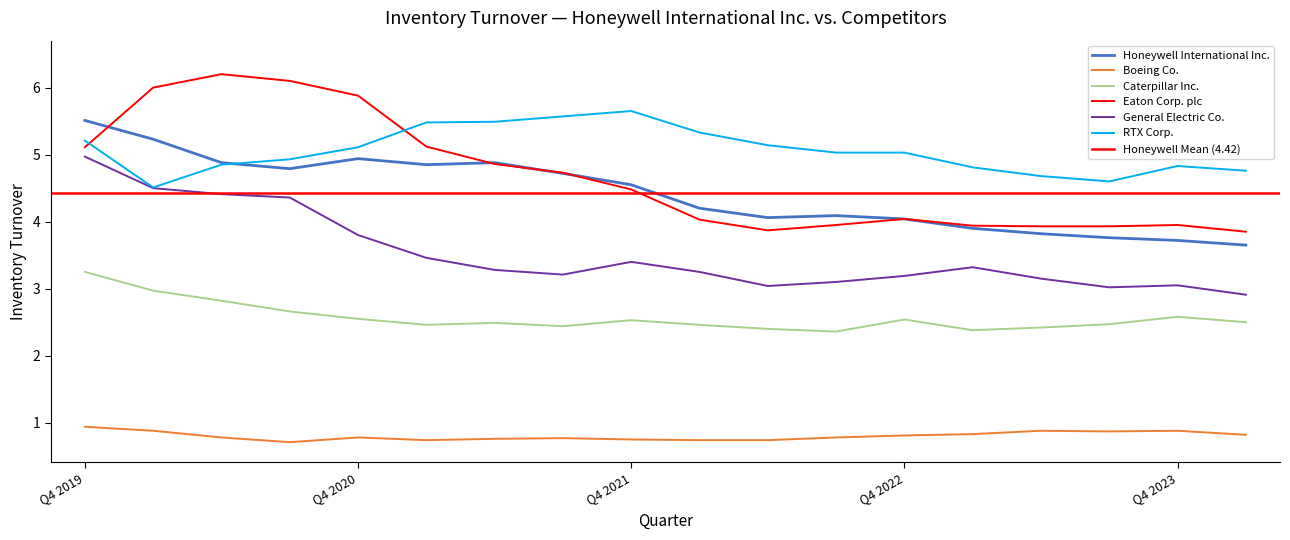

At how many categories does at least one series exceed 1?

18